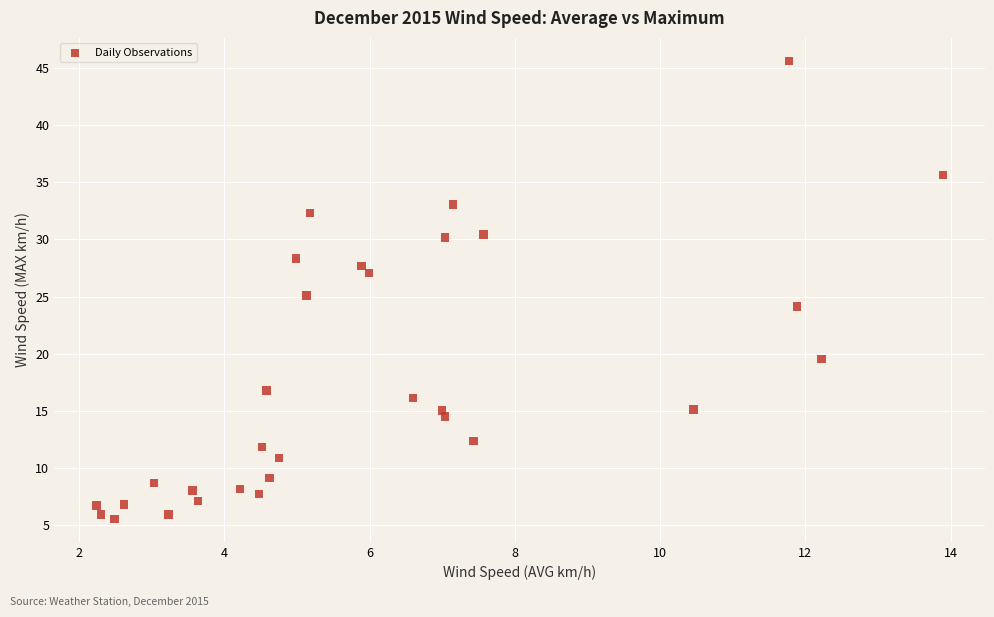

What is the range of X values (max minus min)?

11.7